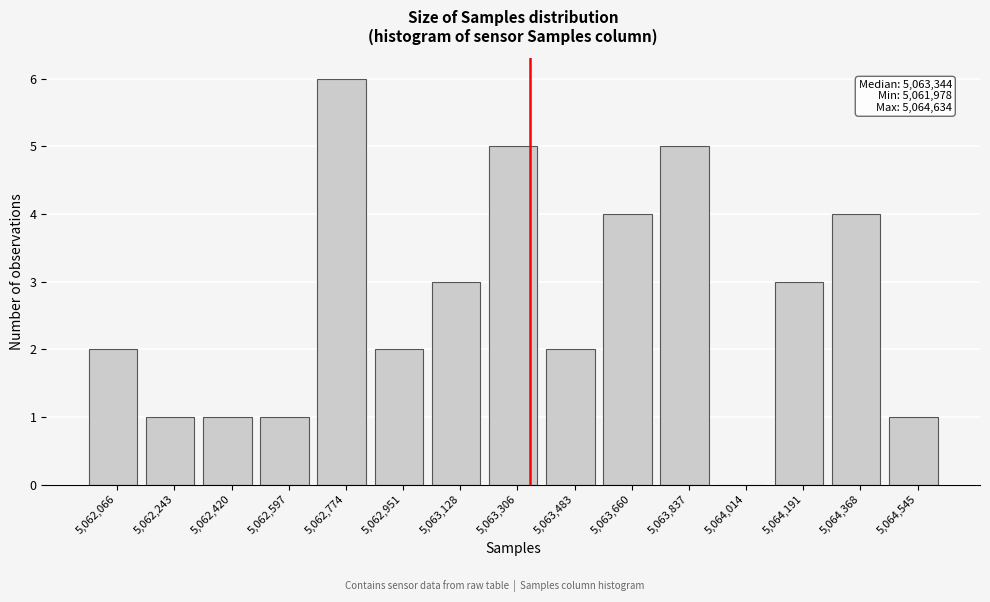

Which range on the x-axis has the tallest bar?

5062680 to 5062860